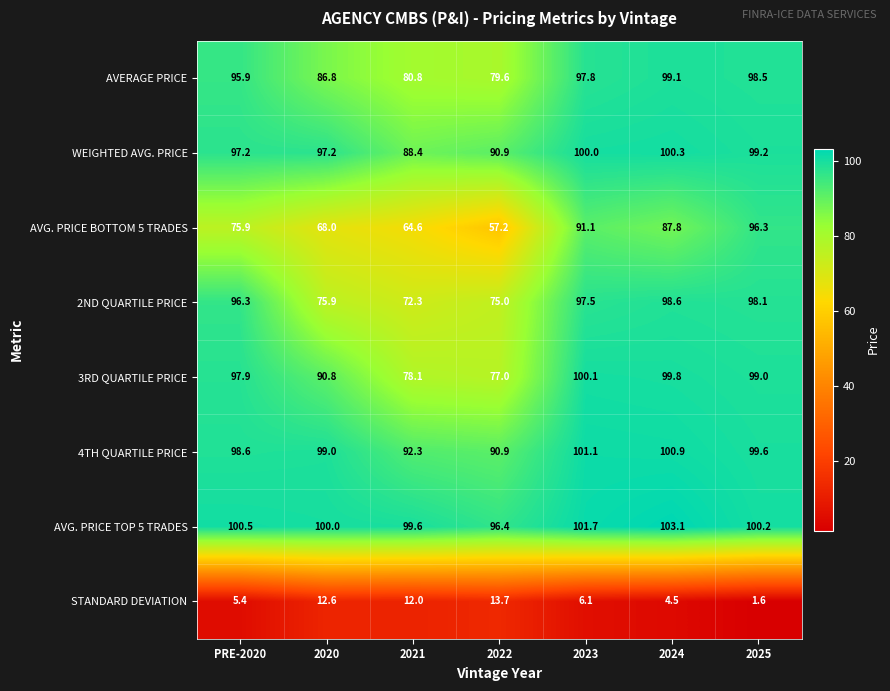

The STANDARD DEVIATION series shows 12.6 at 2020. True or false?

True